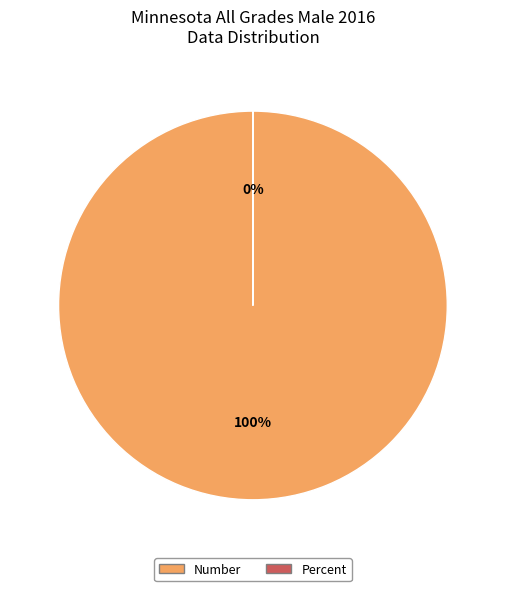

Which slice represents more than half of the pie?

Number